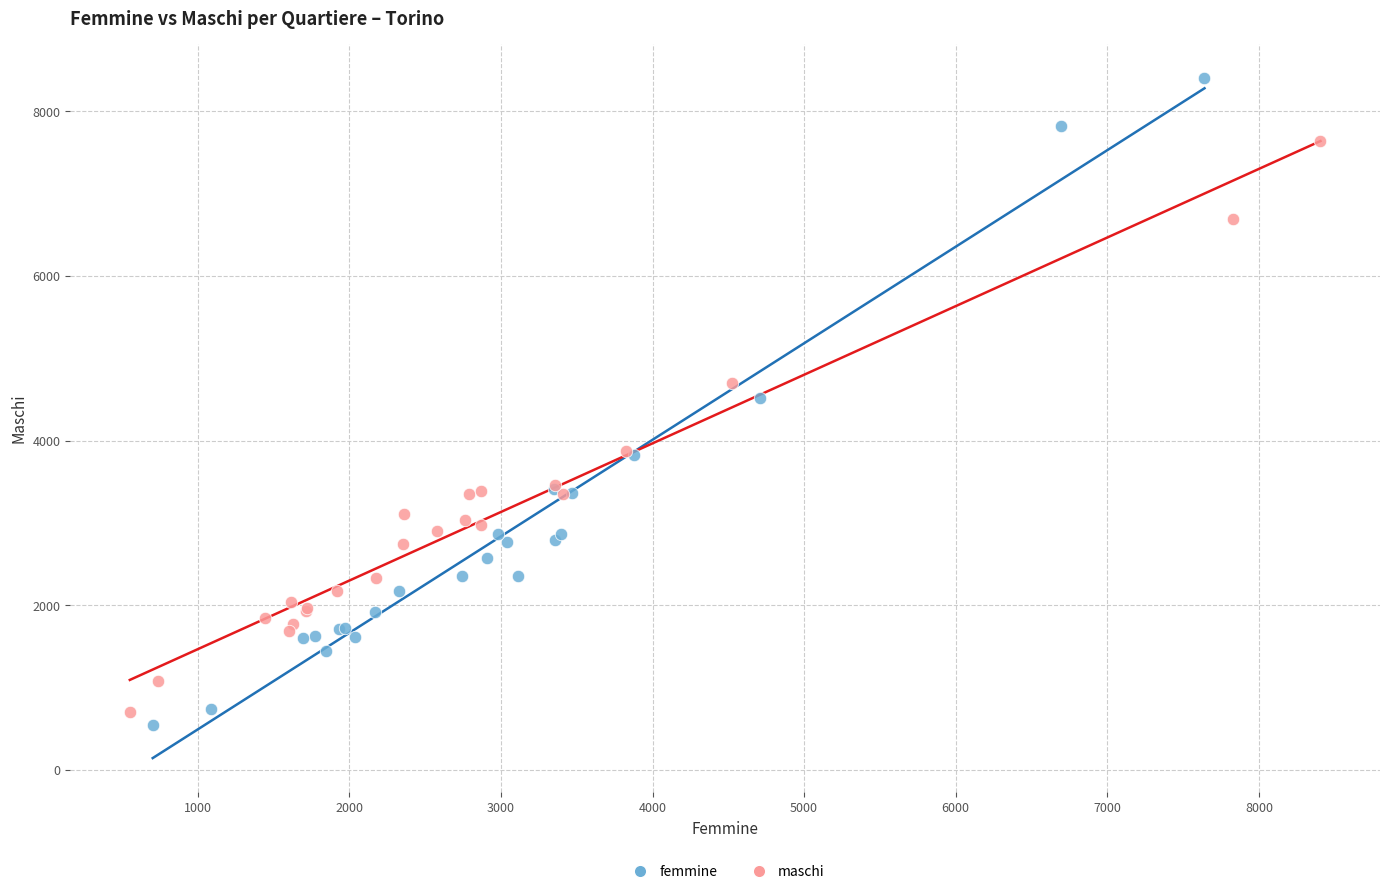

Which series has the widest spread of Y values?

femmine